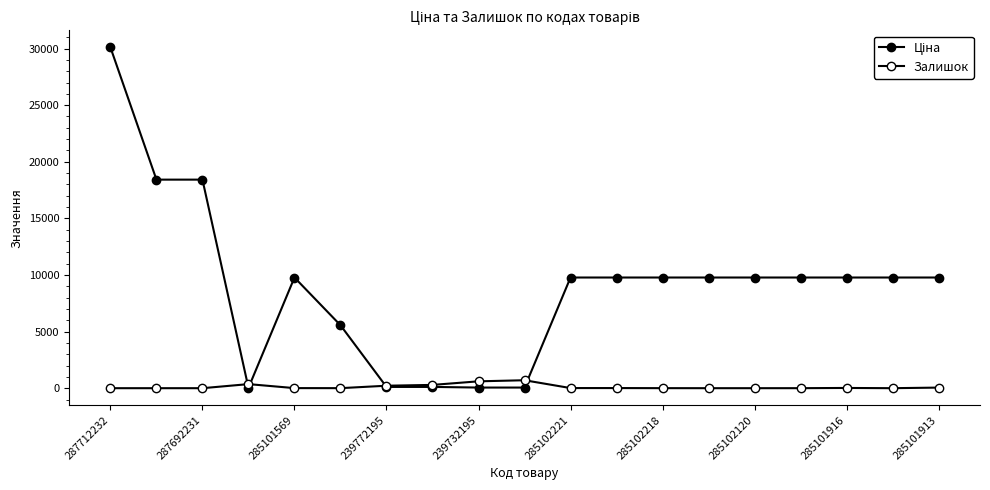

What is the difference between the second highest and second lowest values in the Ціна series?

18365.0